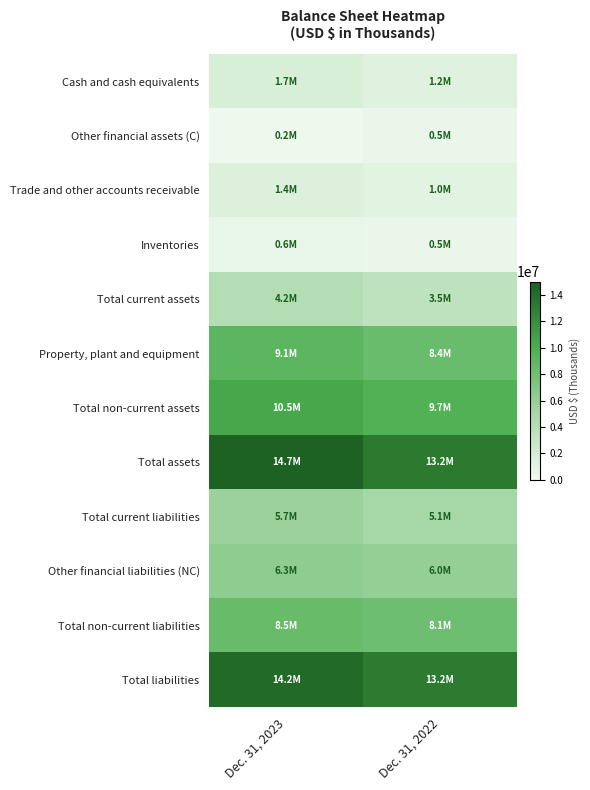

At how many categories does at least one series exceed 747434?

2